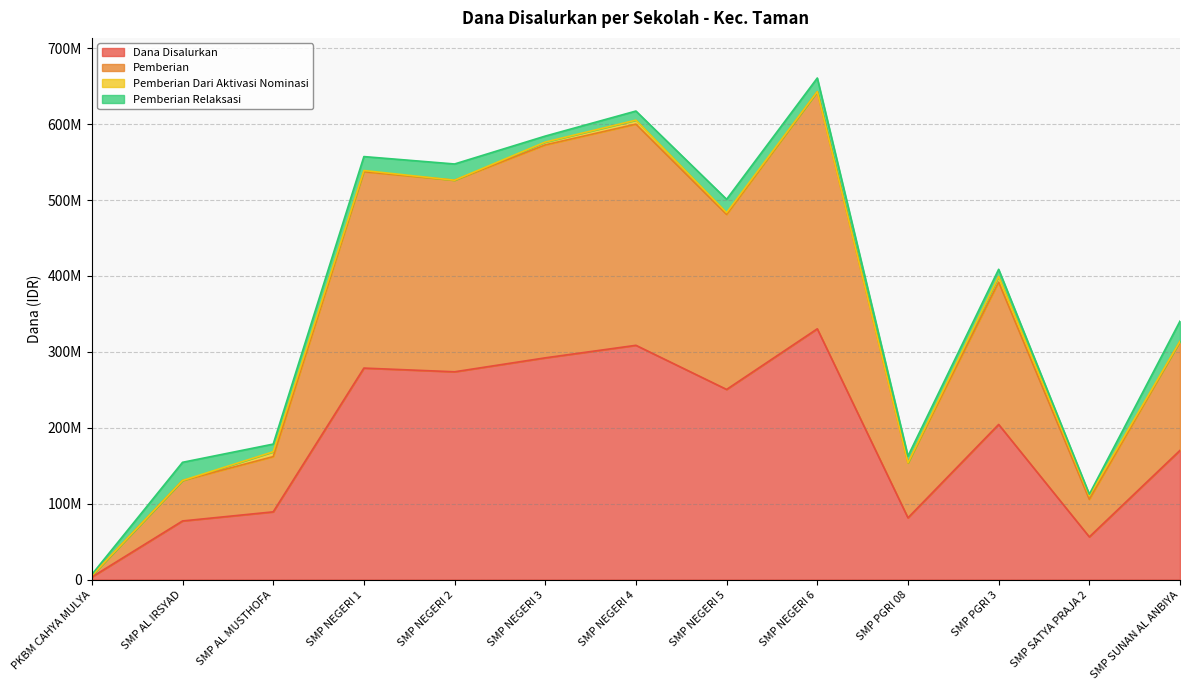

What is the sum of the Dana Disalurkan values at PKBM CAHYA MULYA and SMP SUNAN AL ANBIYA?

173625000